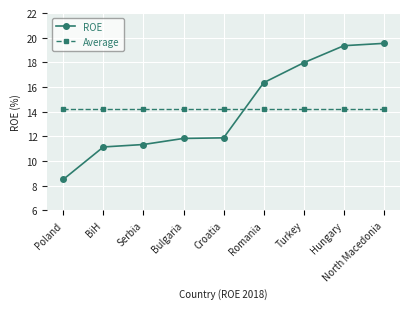

What is the minimum value for ROE?

8.5